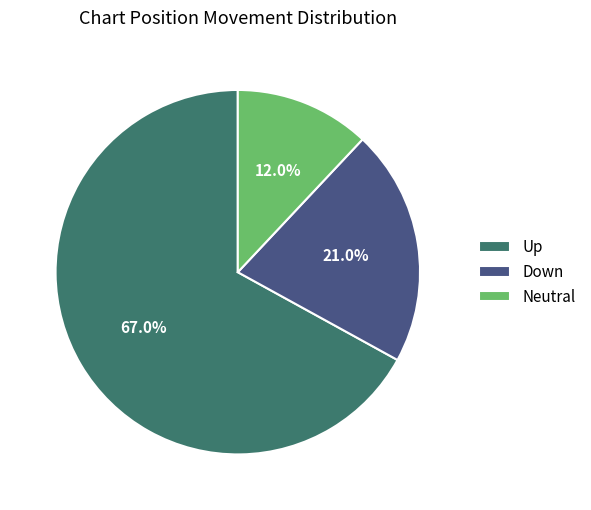

Which category has the smallest portion of the pie?

Neutral